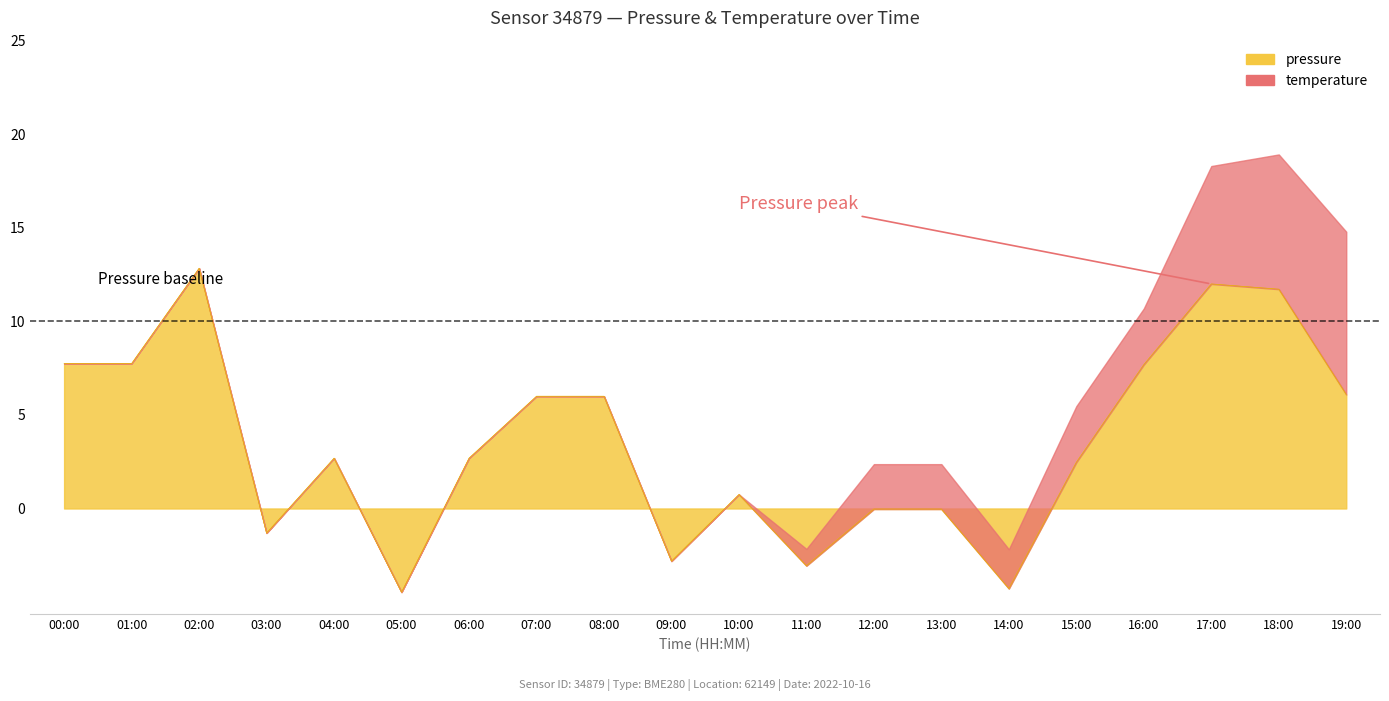

How many positive values are there?

13